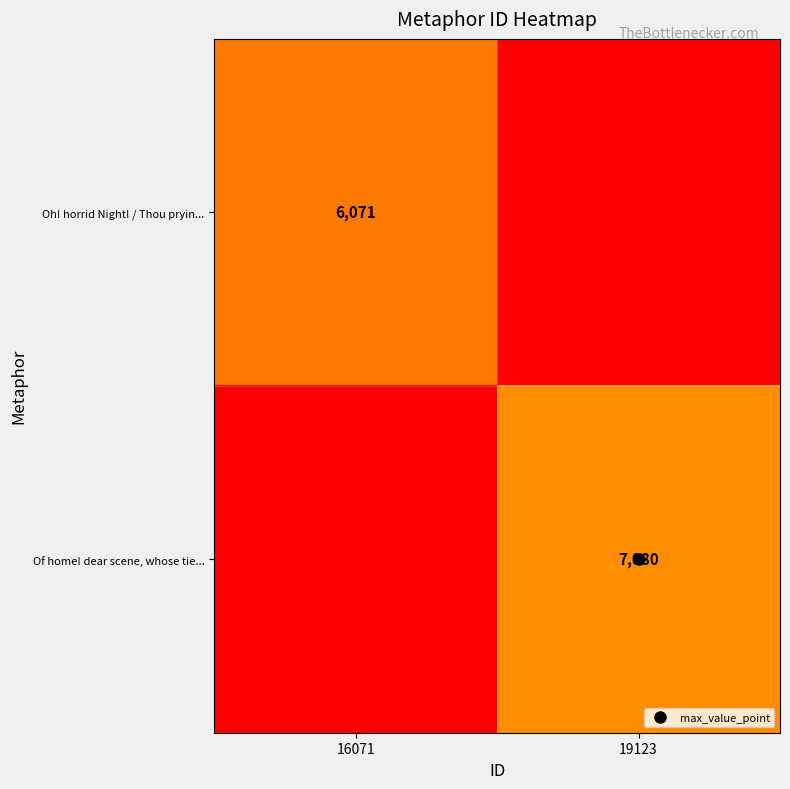

Rank the categories by Oh! horrid Night! / Thou pryin... value from highest to lowest.

16071, 19123